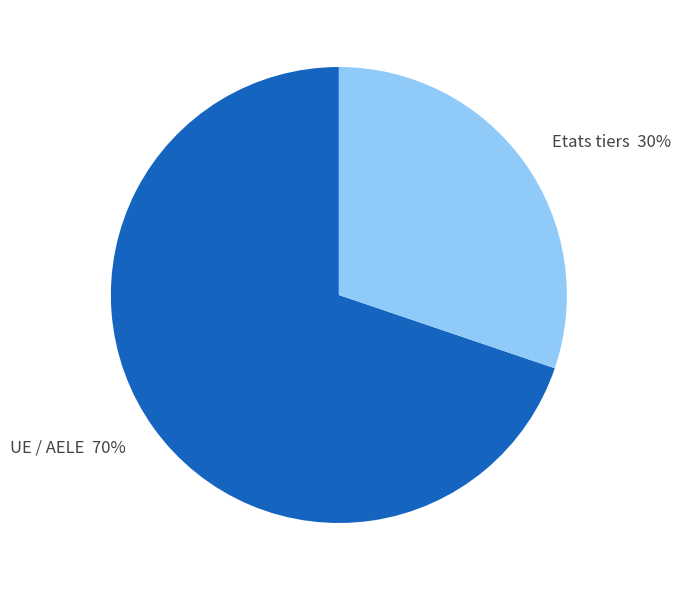

Is there any slice that represents more than half of the pie?

Yes